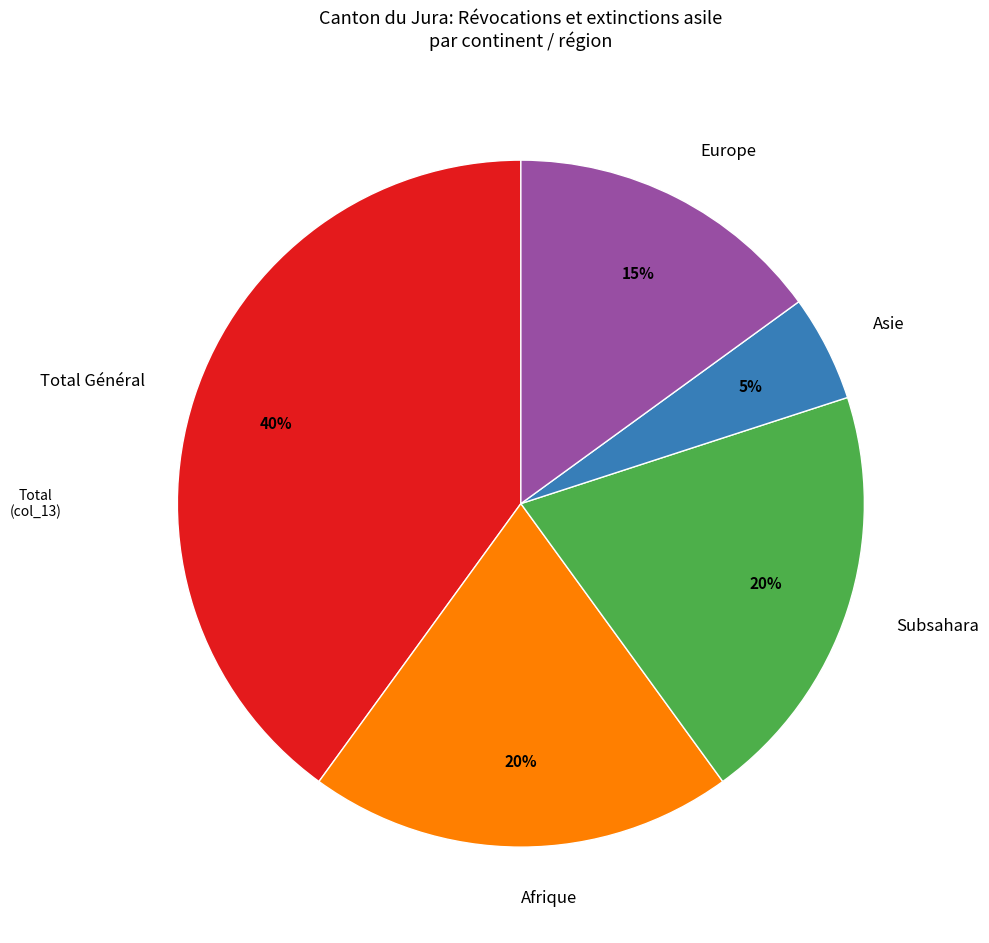

To the nearest percent, what is the difference between the Europe and Afrique slice percentages?

5%